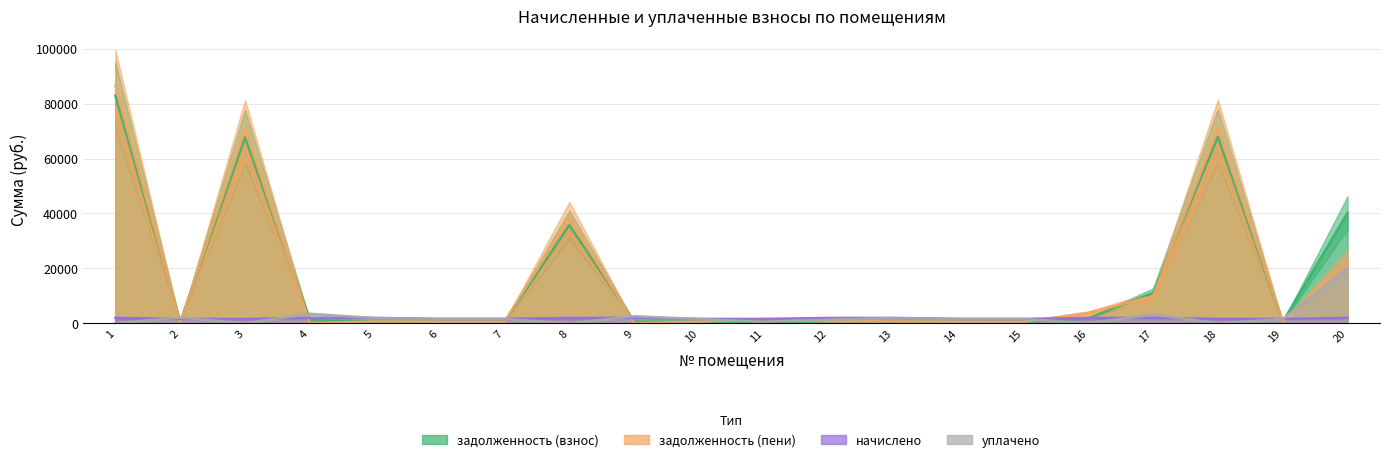

How many lines are shown in the chart?

4